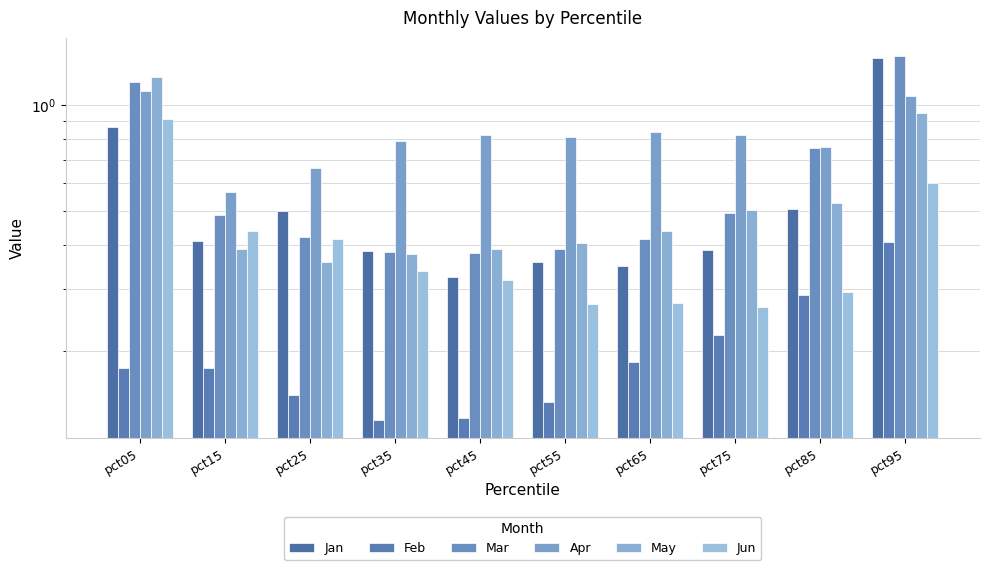

How many series are shown in this chart?

6